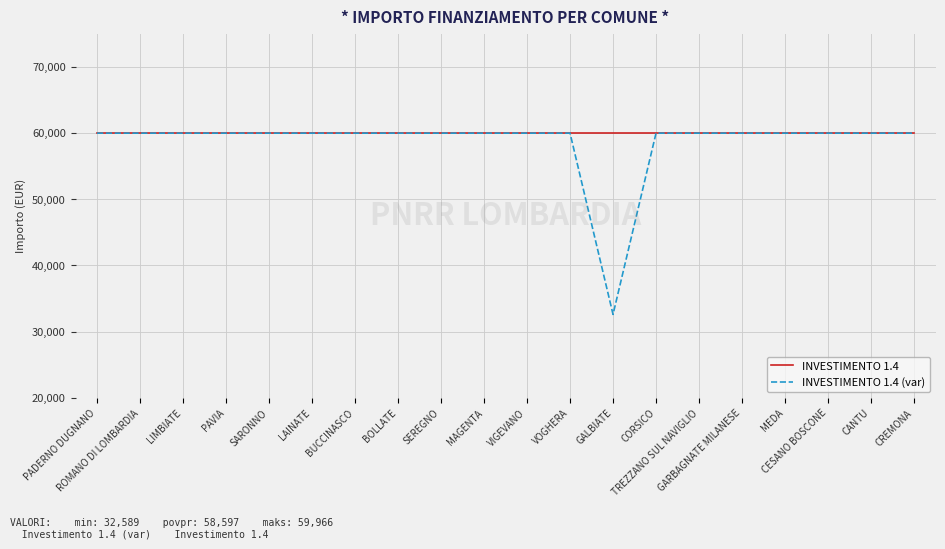

What is the sum of the INVESTIMENTO 1.4 values at PADERNO DUGNANO and GARBAGNATE MILANESE?

119932